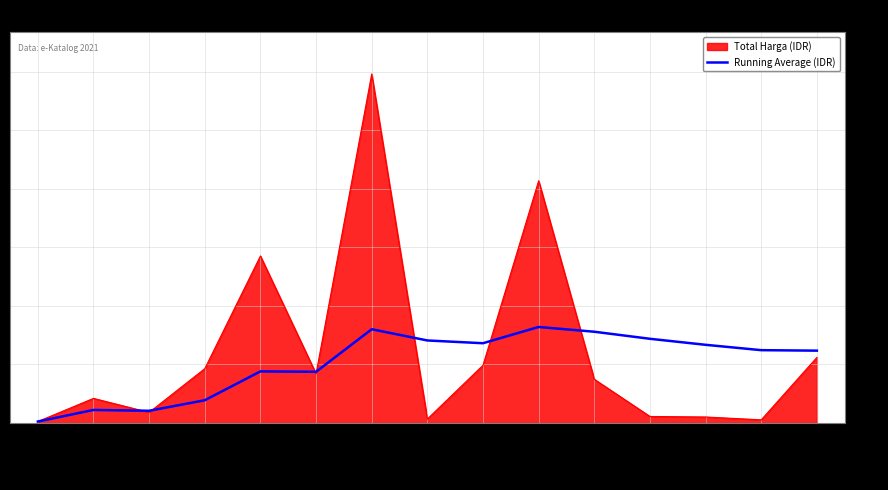

What are all the series names shown in the legend?

Total Harga (IDR), Running Average (IDR)